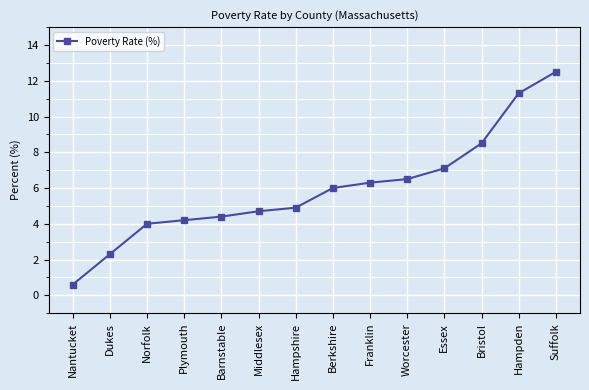

What is the change in value from Nantucket to Essex?

+6.5